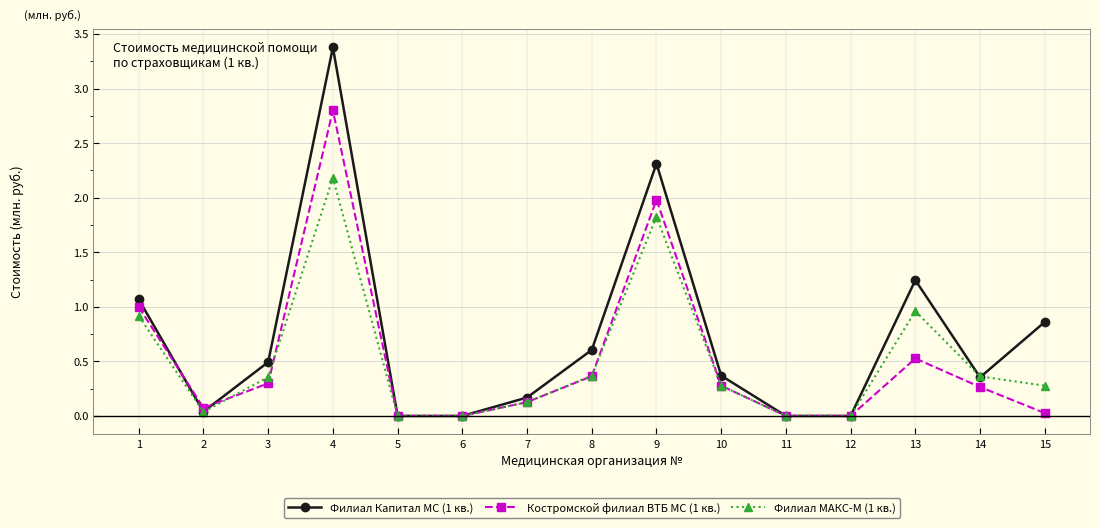

At which category is the sum across all series the highest?

4